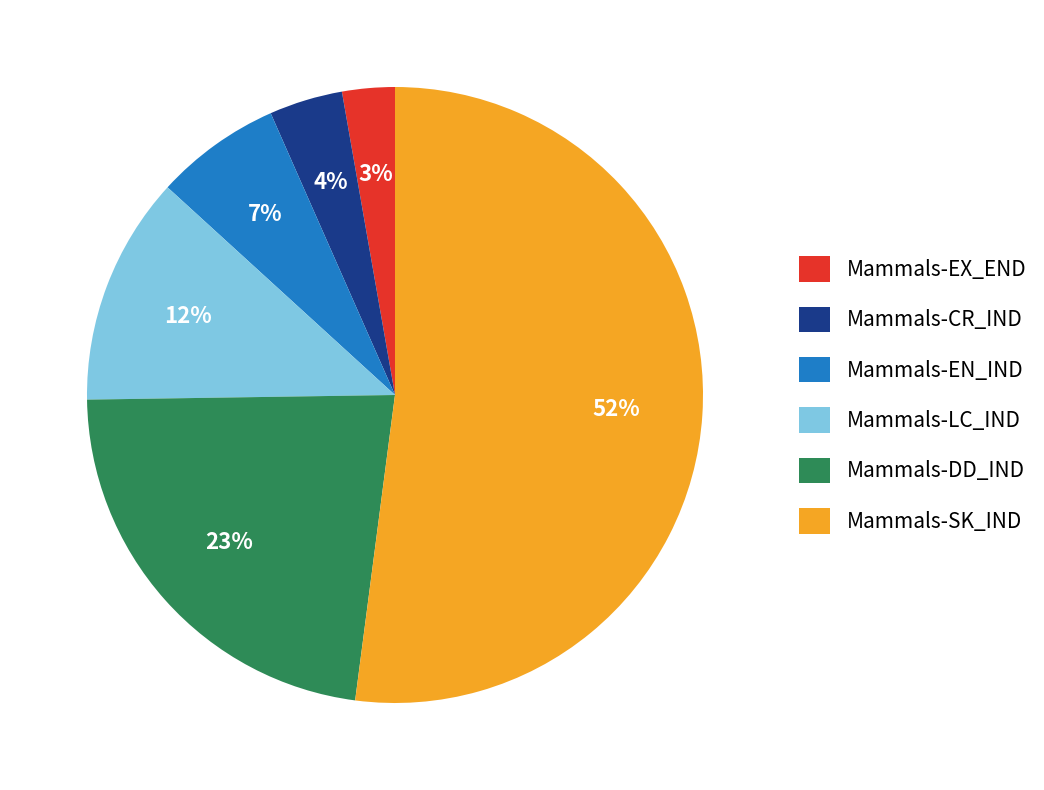

Which category has the smallest portion of the pie?

Mammals-EX_END